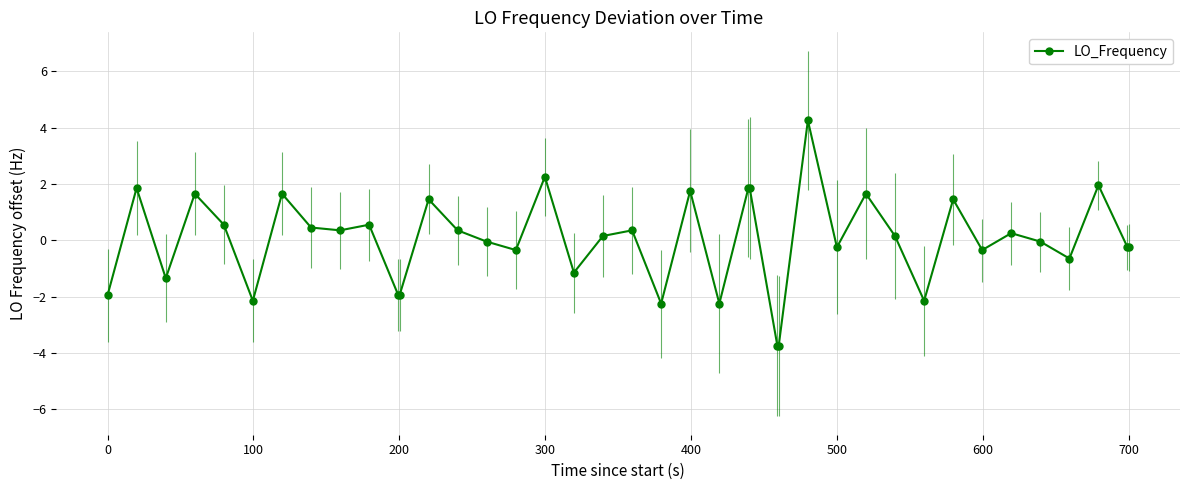

What is the greatest value displayed?

4.3